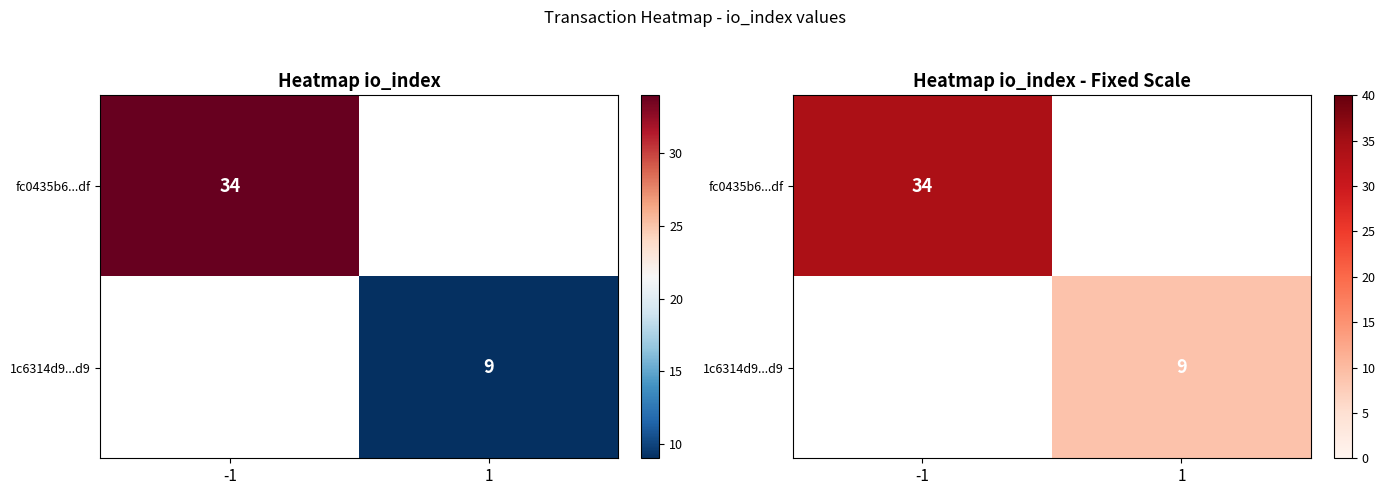

Between 1 and -1, which is larger?

-1